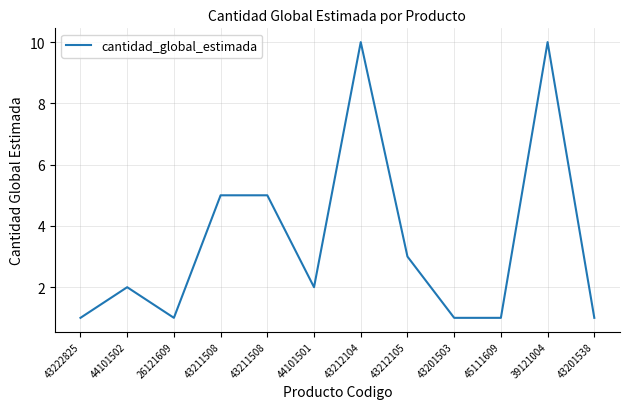

Read the value at 43201538.

1